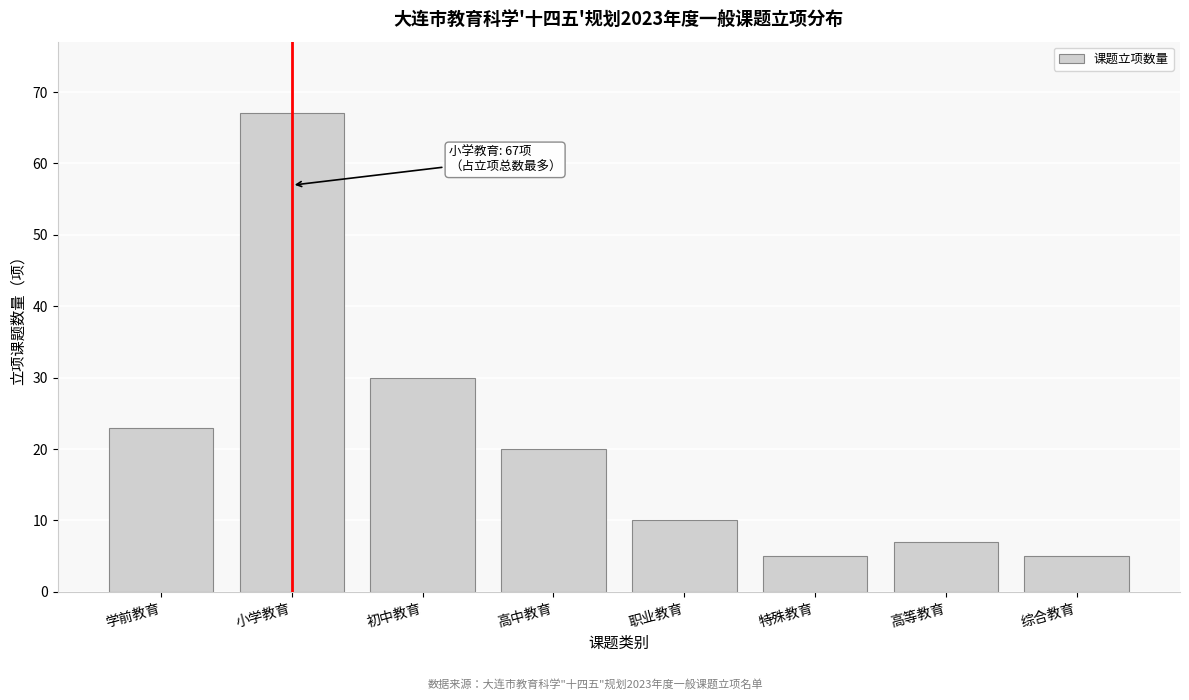

Reading right to left, list all the values displayed in this chart.

5	7	5	10	20	30	67	23